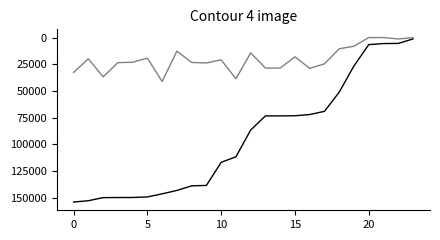

How many series are shown in this chart?

2